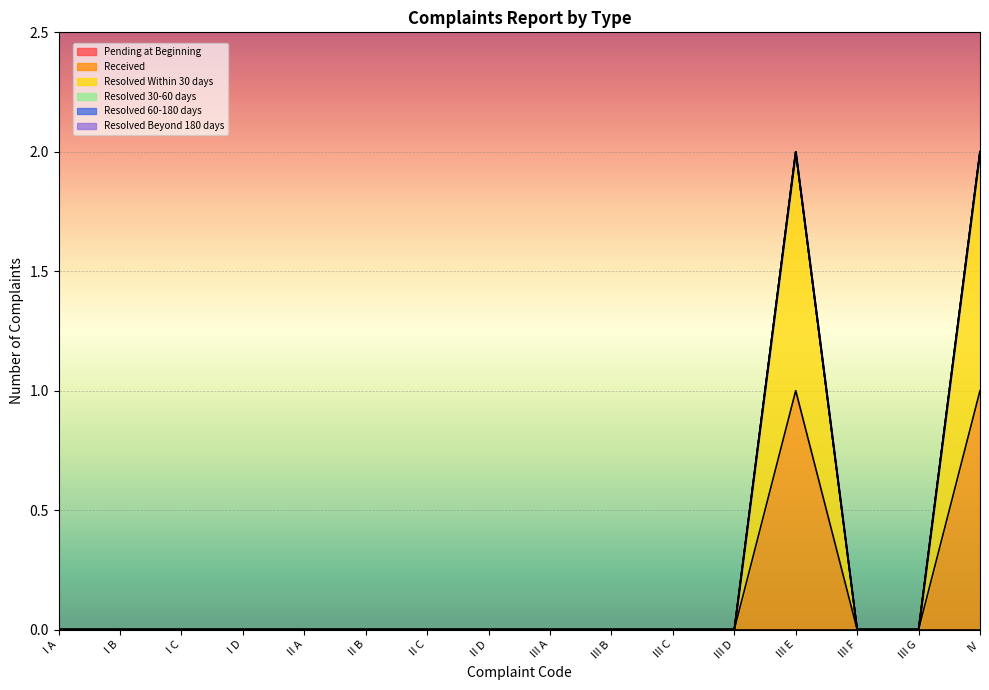

Does the chart display data point markers on the line(s)?

No